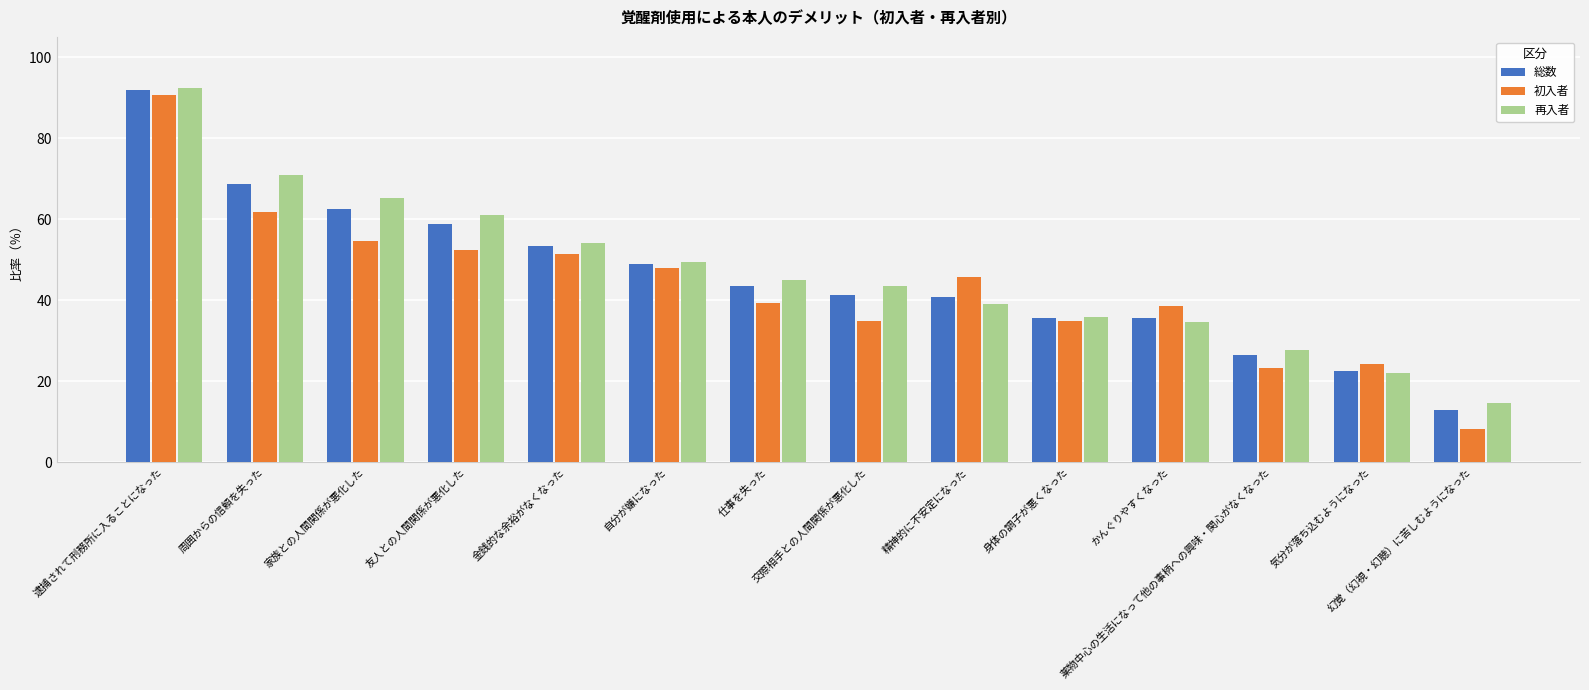

What is the minimum value shown in the chart?

8.3